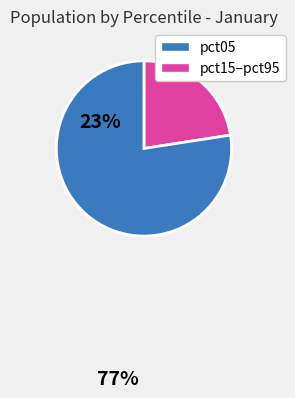

Is there a majority slice in this chart?

Yes